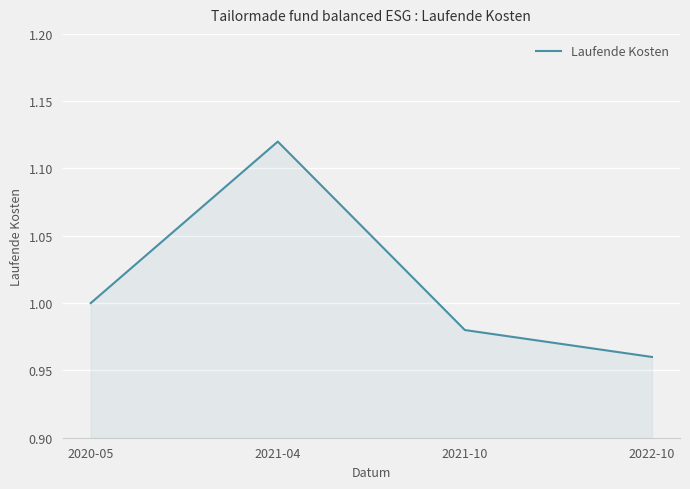

Which has a higher value, 2022-10 or 2020-05?

2020-05